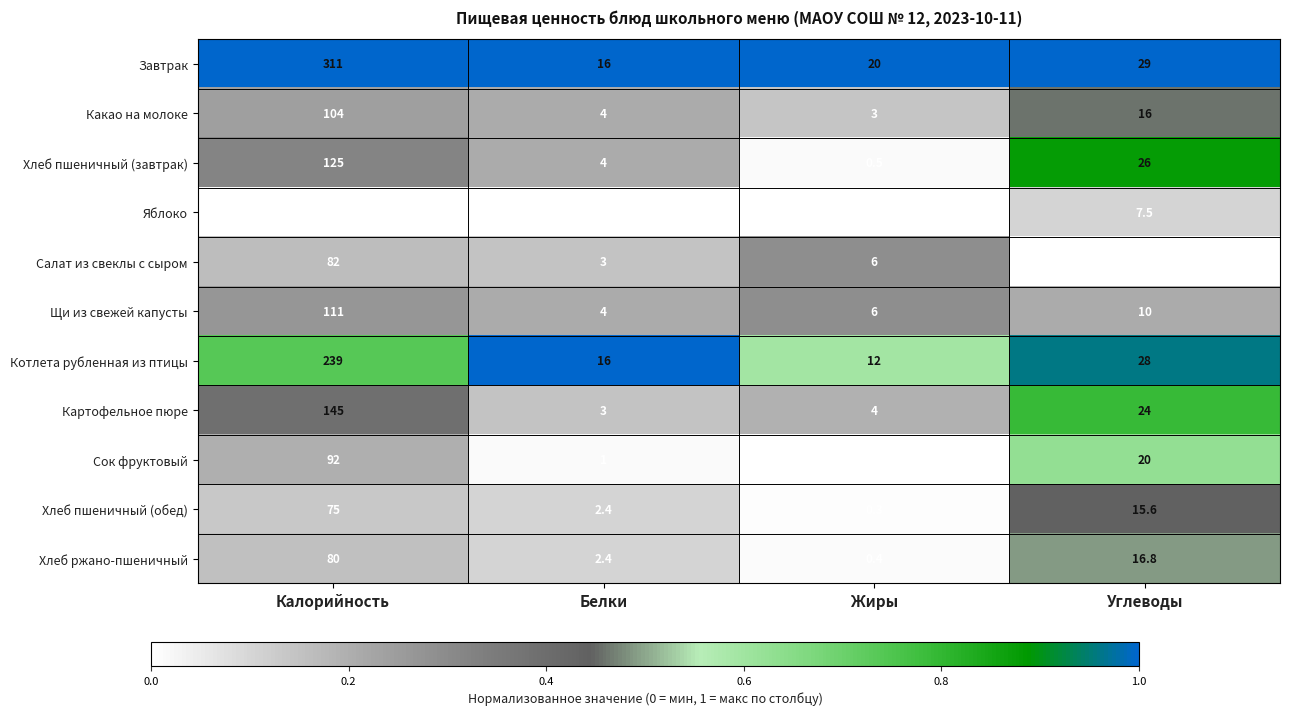

At how many categories does at least one series exceed 0?

4